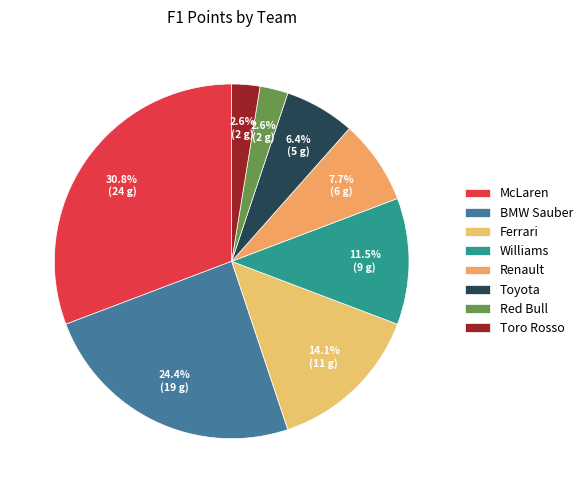

Is there any slice that represents more than half of the pie?

No